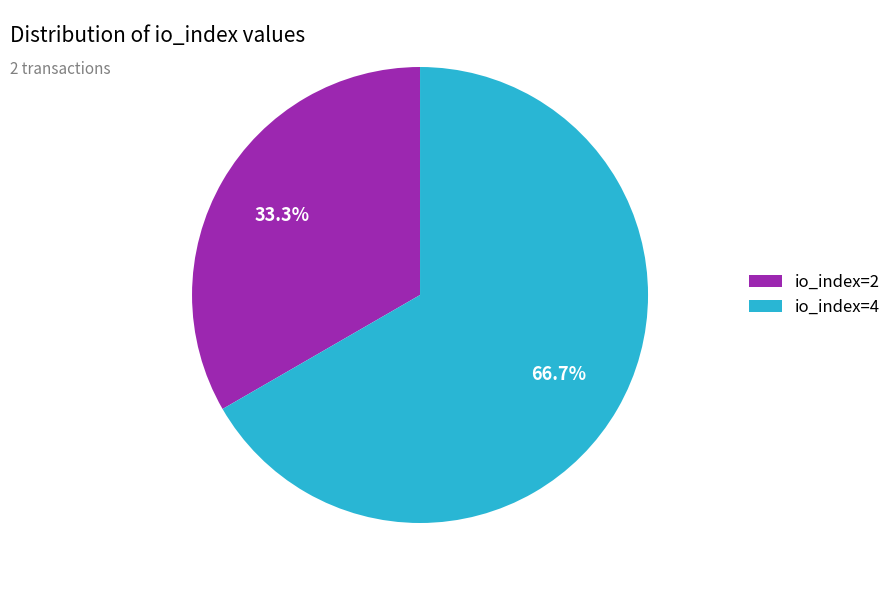

Is io_index=4 the majority of the pie?

Yes